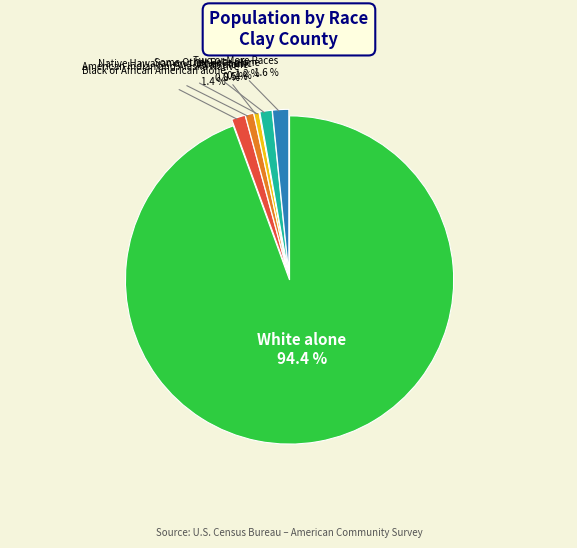

Is there any slice that represents more than half of the pie?

Yes